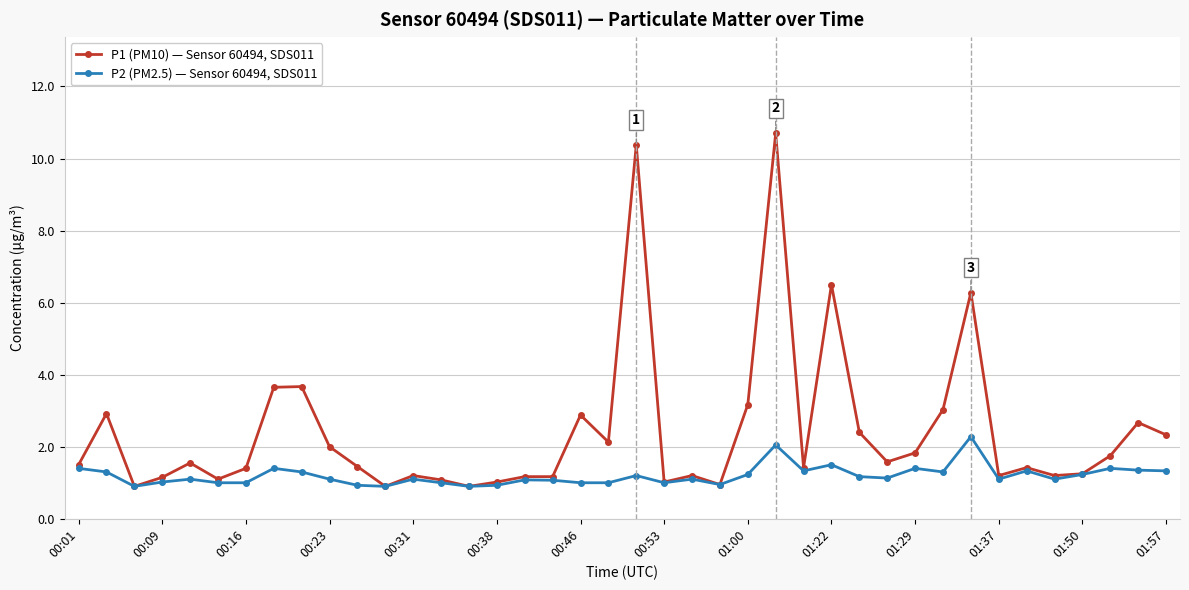

What is the value of the P1 (PM10) — Sensor 60494, SDS011 point at the 27th from the left?

1.4